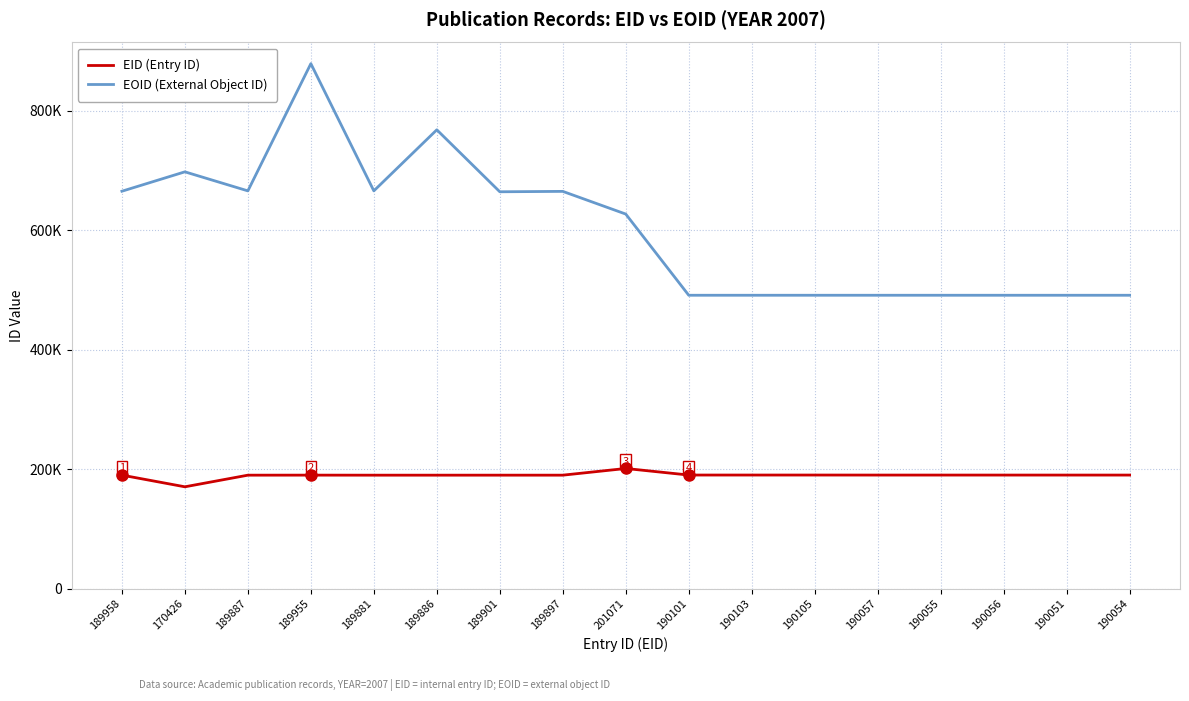

What is the value of the EID (Entry ID) point at the 6th from the left?

189886